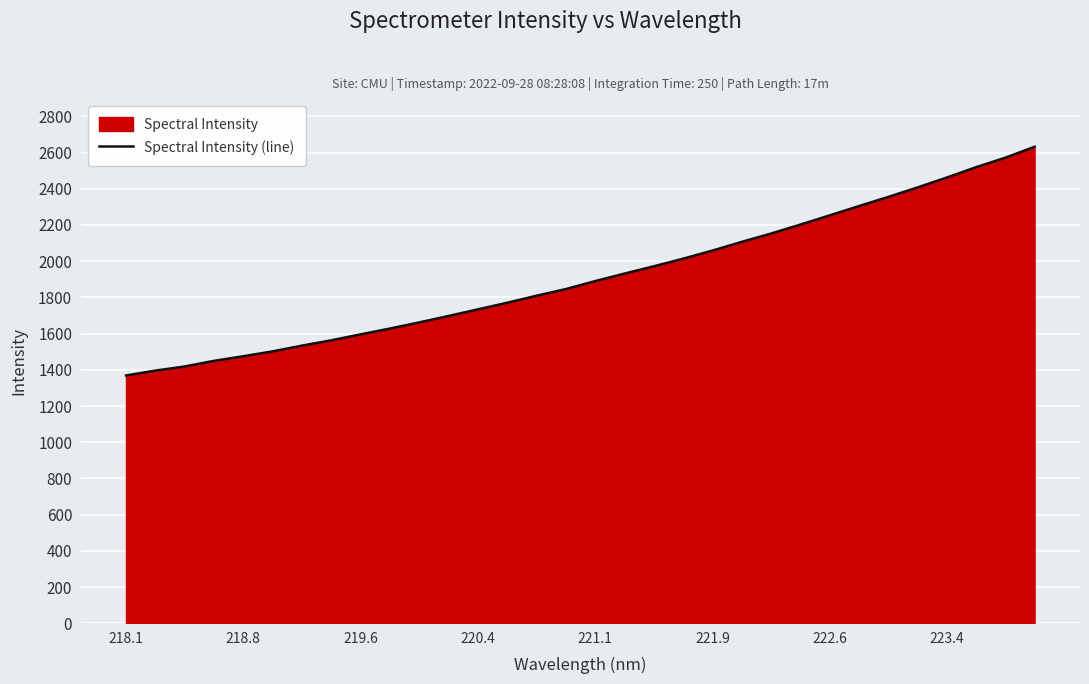

What is the change in value from 221.9 to 223.4?

+403.3